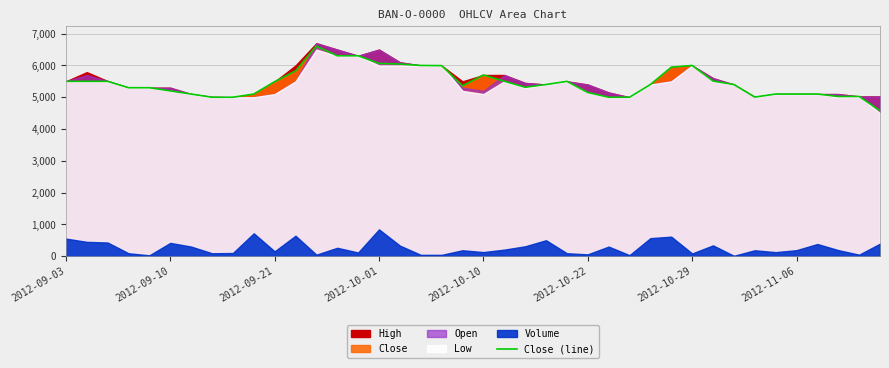

What is the highest value of the Close (line) series?

6610